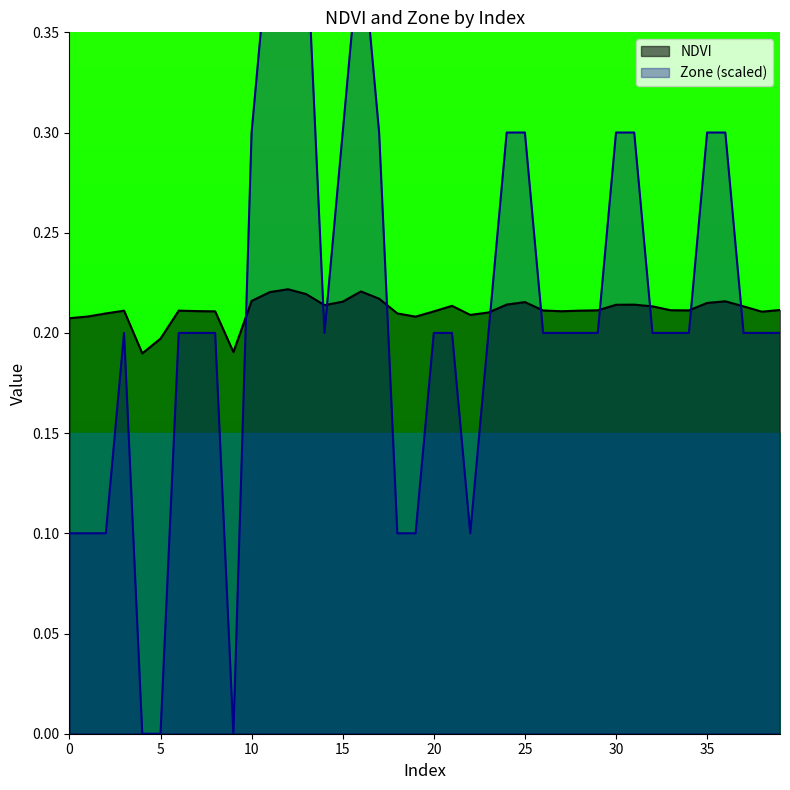

True or false: Zone and NDVI intersect in this chart.

True